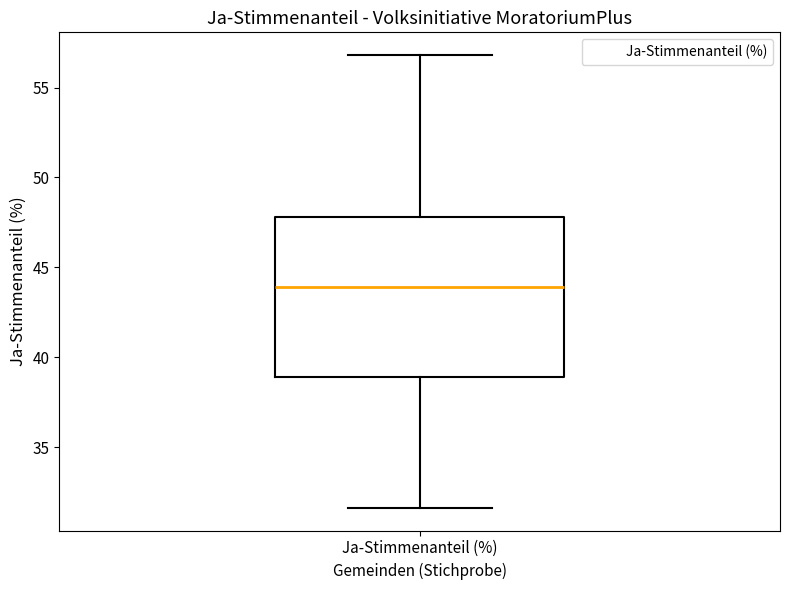

Transcribe this box plot: give where the median line is, the range the box spans, and where the two whiskers end, as read against the y-axis. The values are not printed on the chart, so give them approximately, as read against the axis.

median 44.0, box 39.0 to 48.0, whiskers 31.5 to 57.0